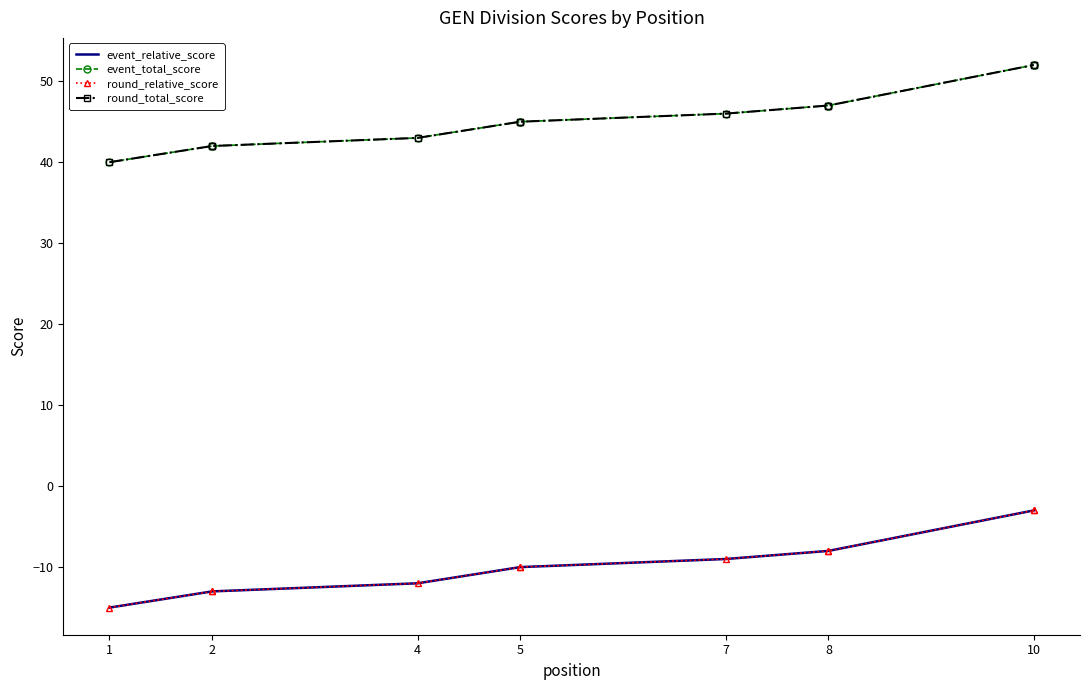

List the series in order of their peak value, lowest first.

event_relative_score, round_relative_score, event_total_score, round_total_score